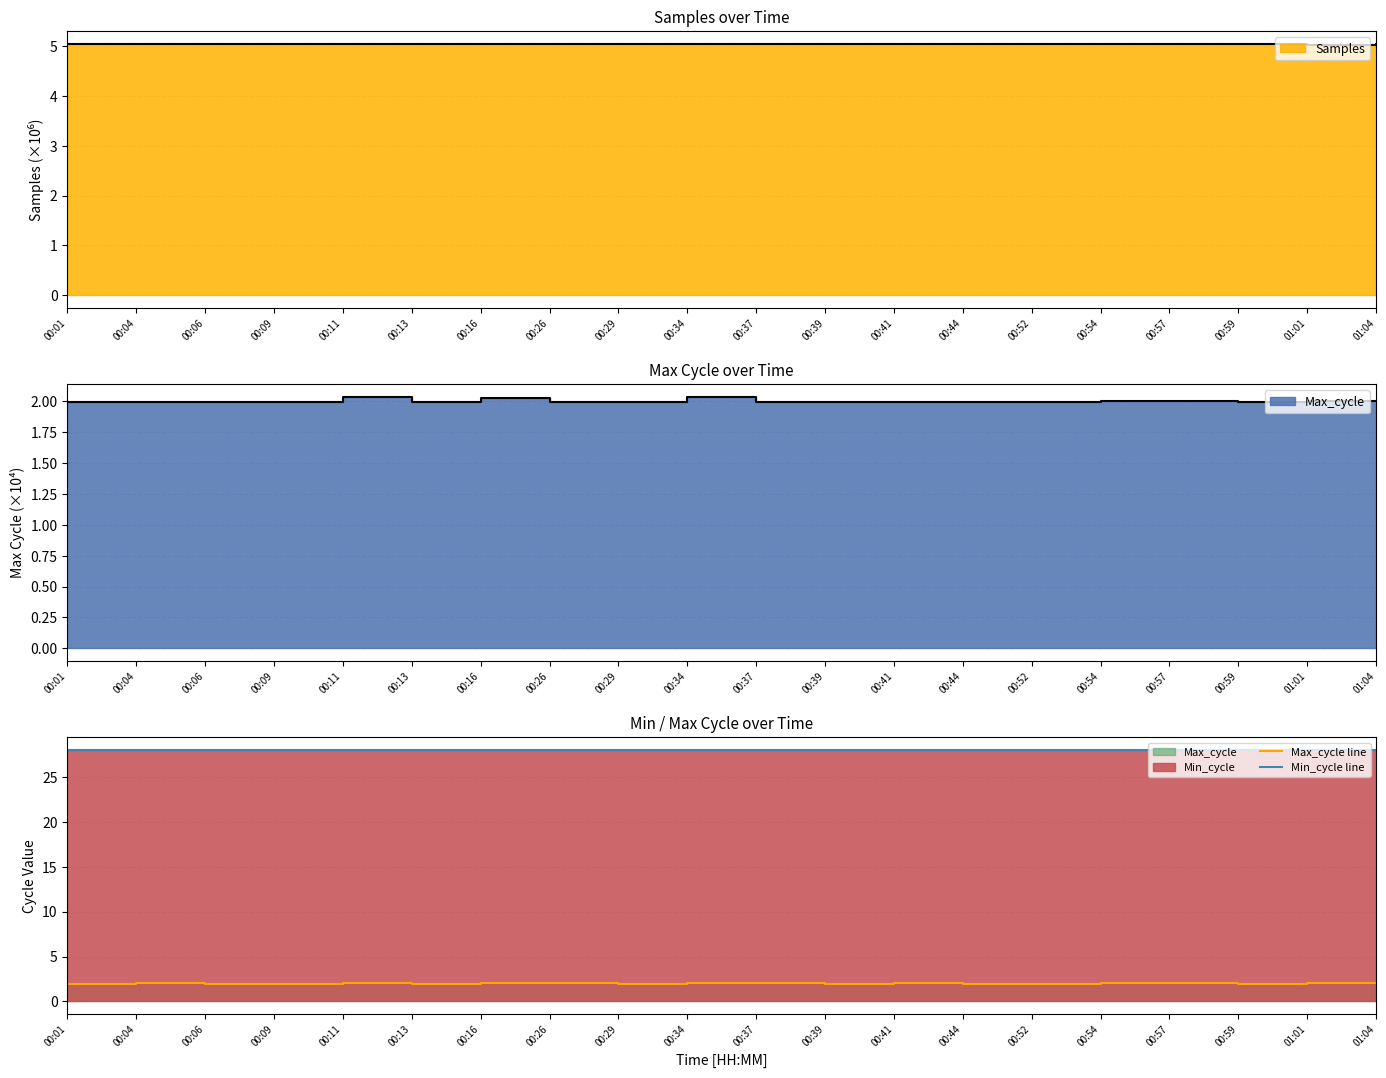

Rank the series at 00:26 from lowest to highest value.

Max_cycle line, Min_cycle line